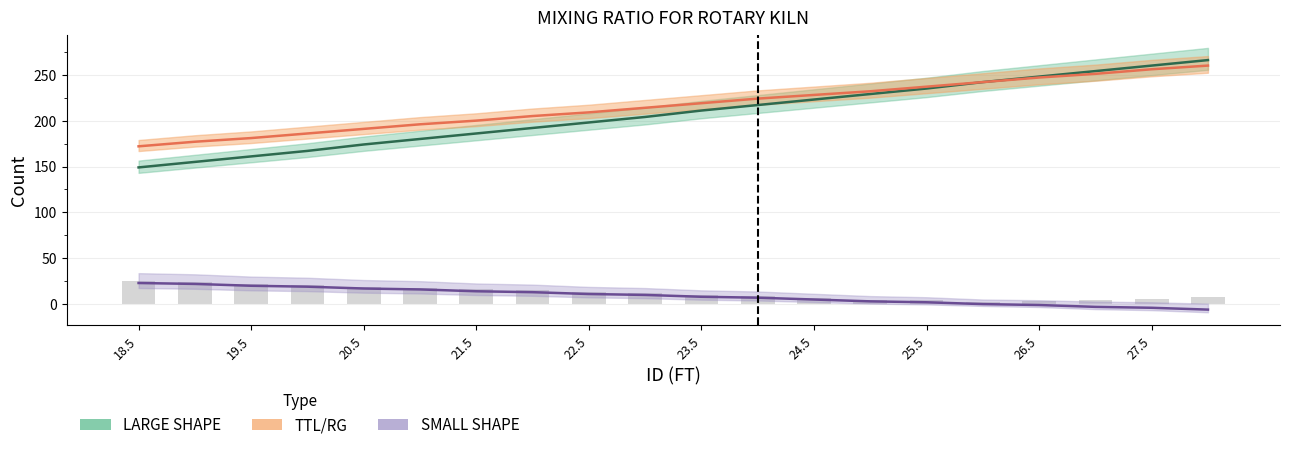

The value of LARGE SHAPE at 28.0 is 266. True or false?

True